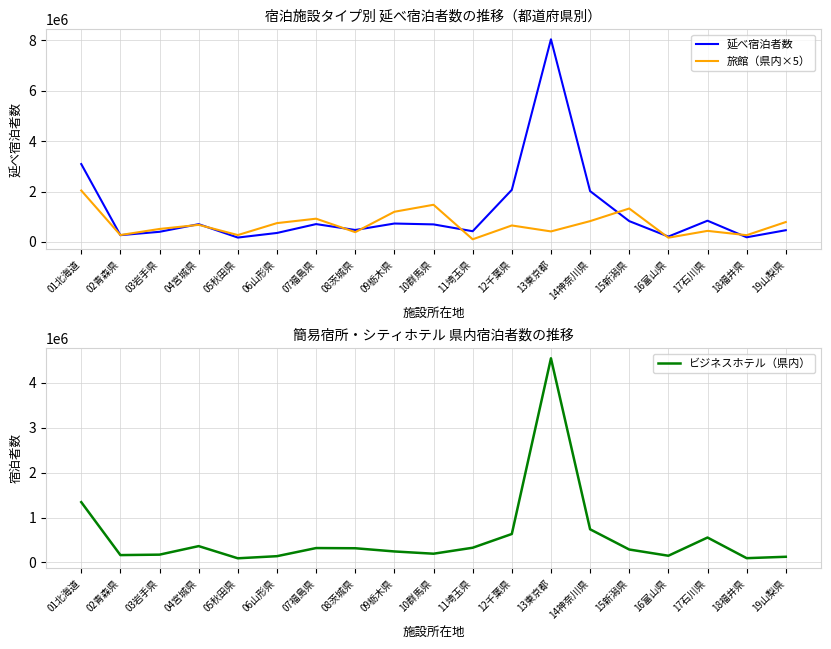

What is the label of the 5th point from the left?

05秋田県